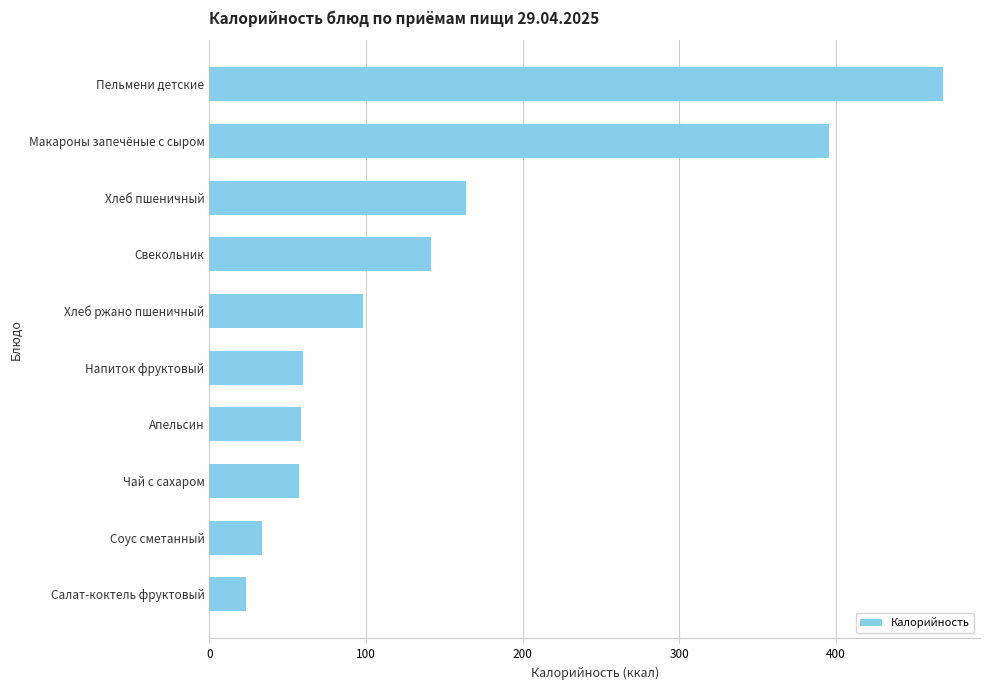

How many bars are there in total?

10